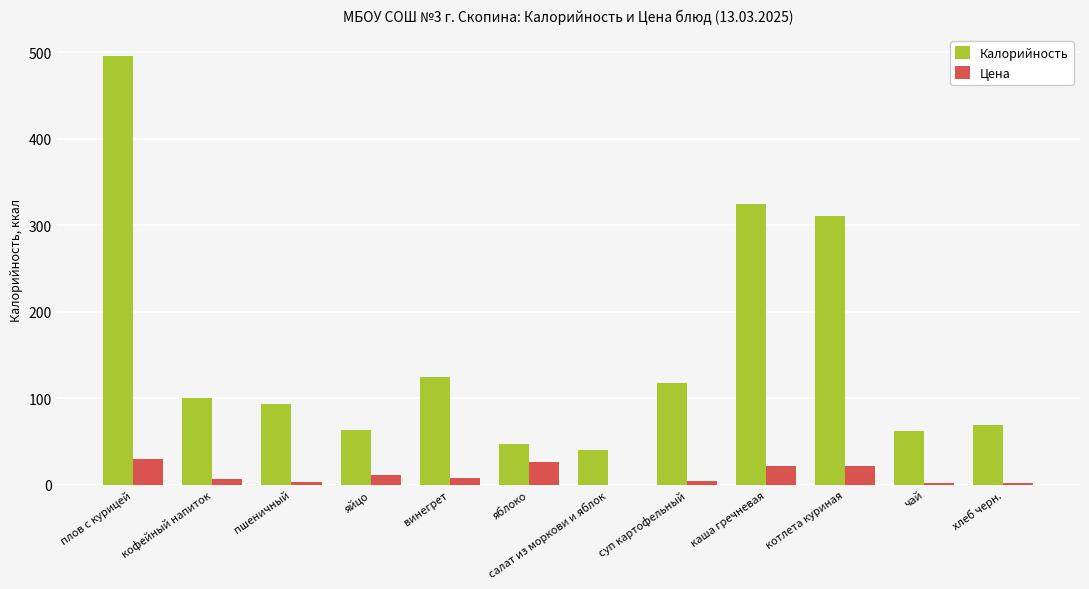

The Калорийность series shows 325.0 at каша гречневая. True or false?

True